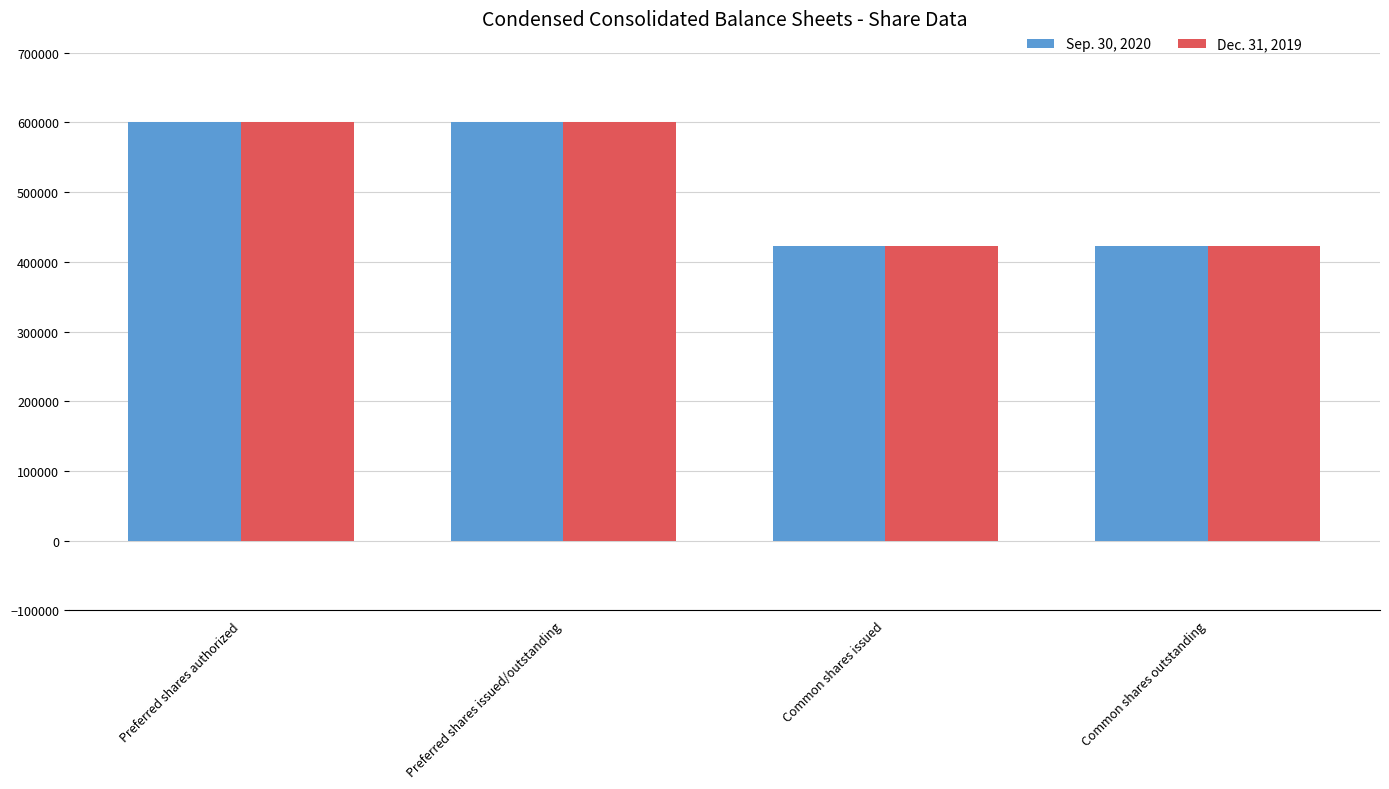

At how many categories does at least one series exceed 449634?

2